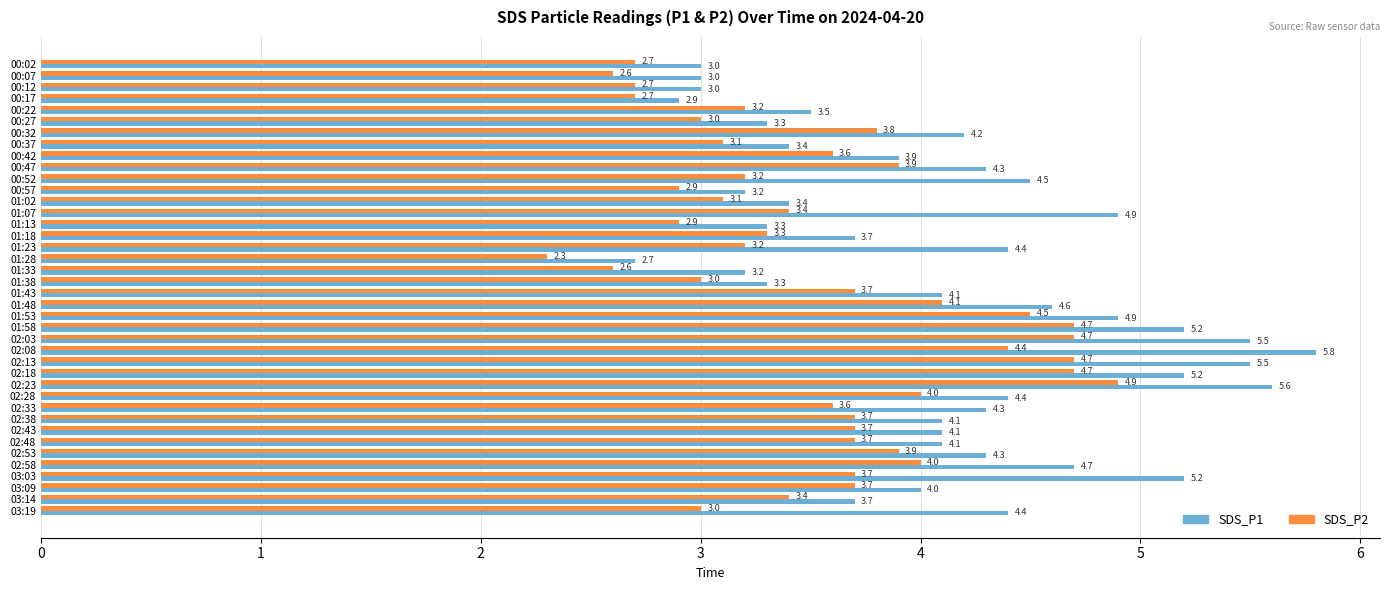

Between 00:57 and 03:03, which series saw the biggest shift?

SDS_P1